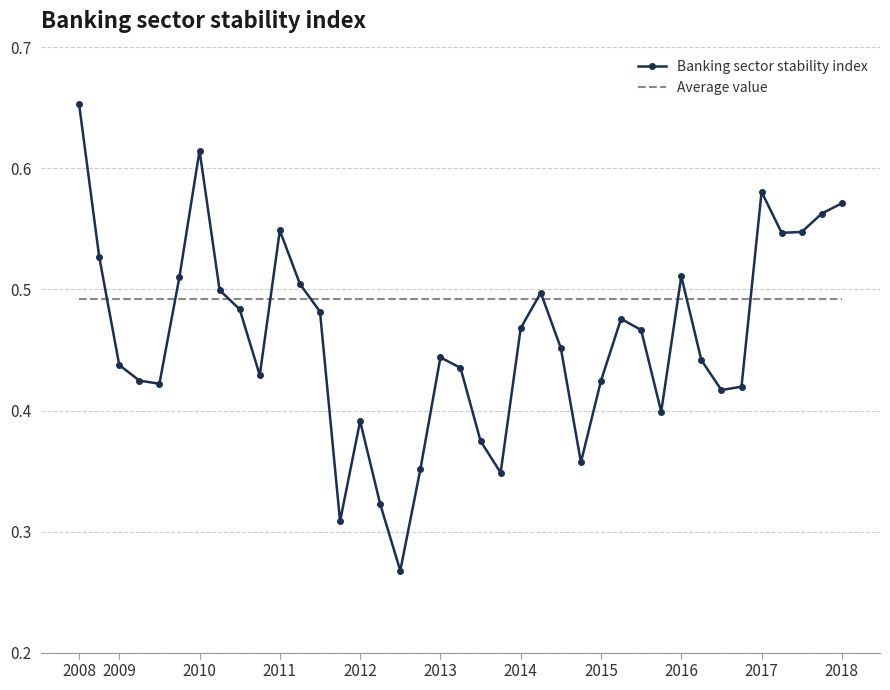

List the series in order of their overall mean, lowest first.

Banking sector stability index, Average value